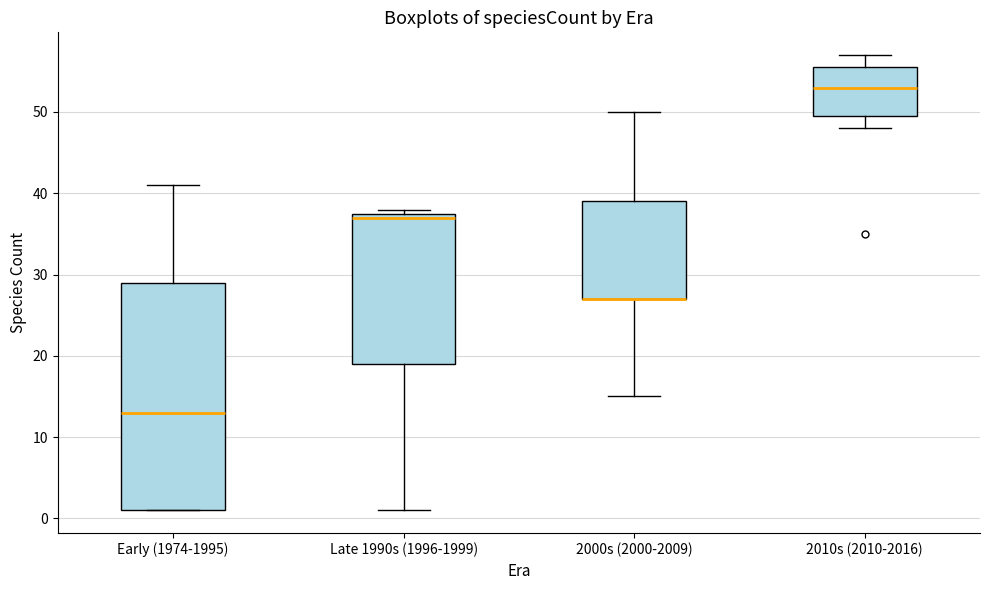

Reading left to right, transcribe this box plot: for each box, give where its median line is, the range the box spans, and where its two whiskers end, as read against the y-axis. The values are not printed on the chart, so give them approximately, as read against the axis.

Early (1974-1995): median 13, box 1 to 29, whiskers 1 to 41
Late 1990s (1996-1999): median 37, box 19 to 38, whiskers 1 to 38 (just above the box's upper edge)
2000s (2000-2009): median 27 (drawn on the box's lower edge), box 27 to 39, whiskers 15 to 50
2010s (2010-2016): median 53, box 50 to 56, whiskers 48 to 57